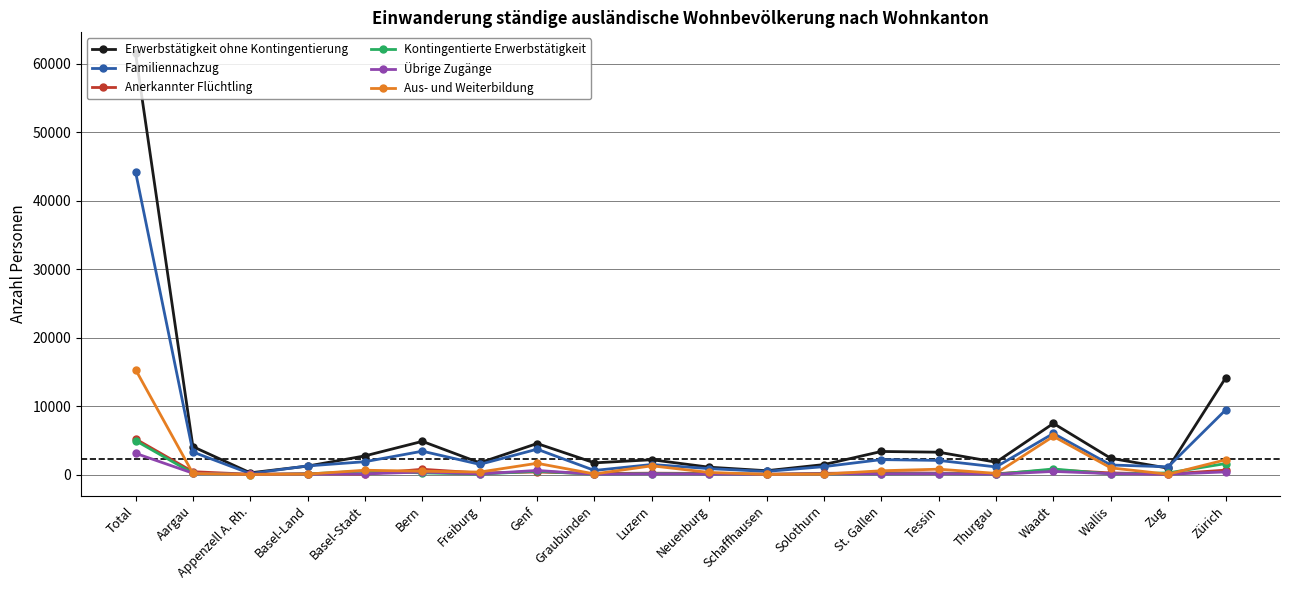

What is the maximum value shown in the chart?

61479